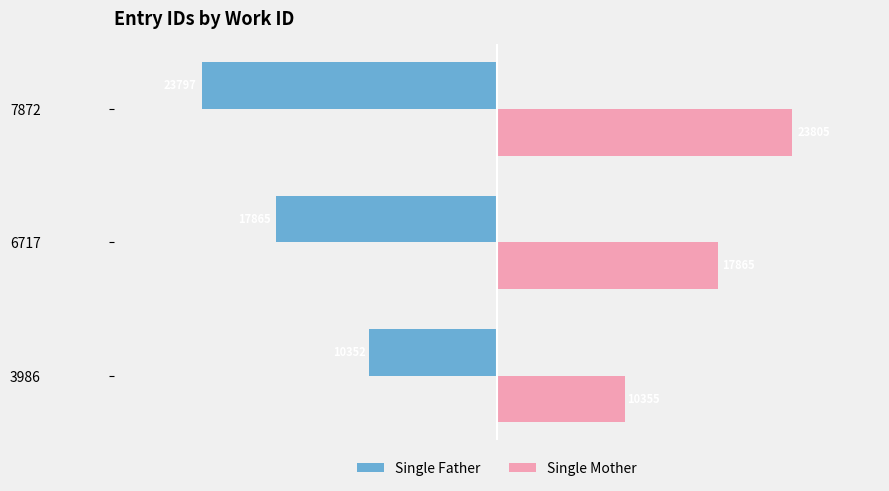

What value does the Single Father series have at 6717, to the nearest 50?

-17850